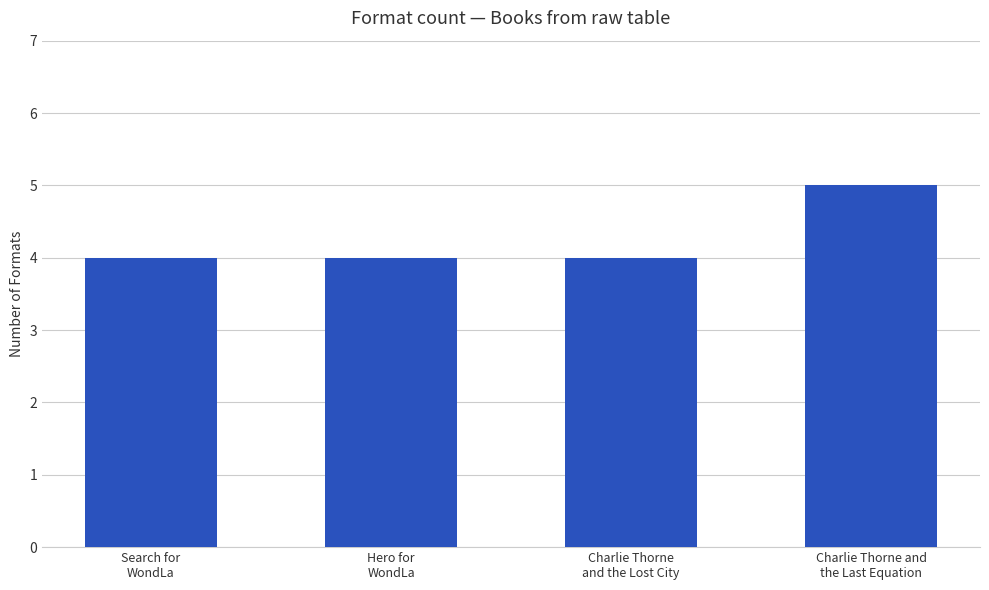

Reading left to right, list all the values displayed in this chart.

Search for
WondLa=4	Hero for
WondLa=4	Charlie Thorne
and the Lost City=4	Charlie Thorne and
the Last Equation=5